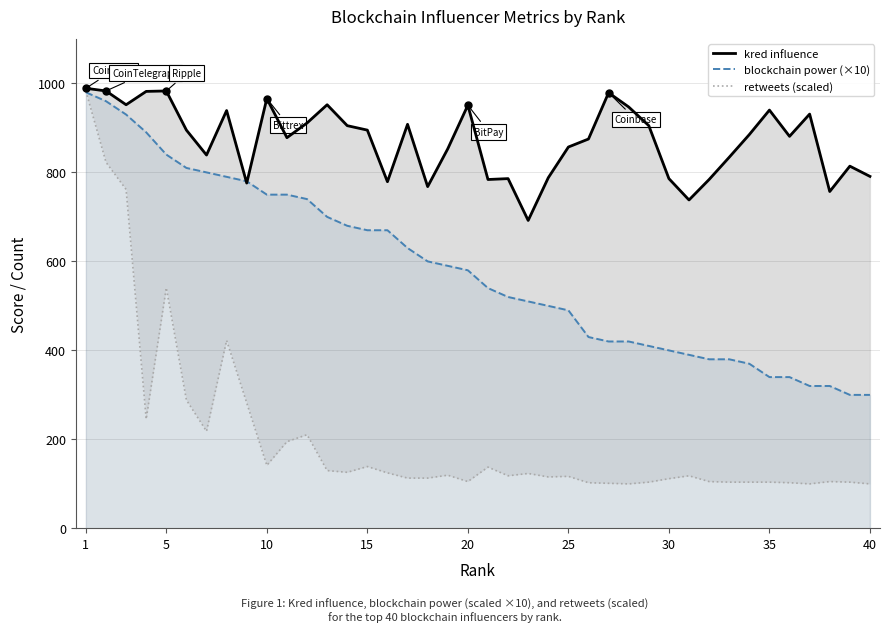

What is the highest value of the blockchain power (×10) series?

980